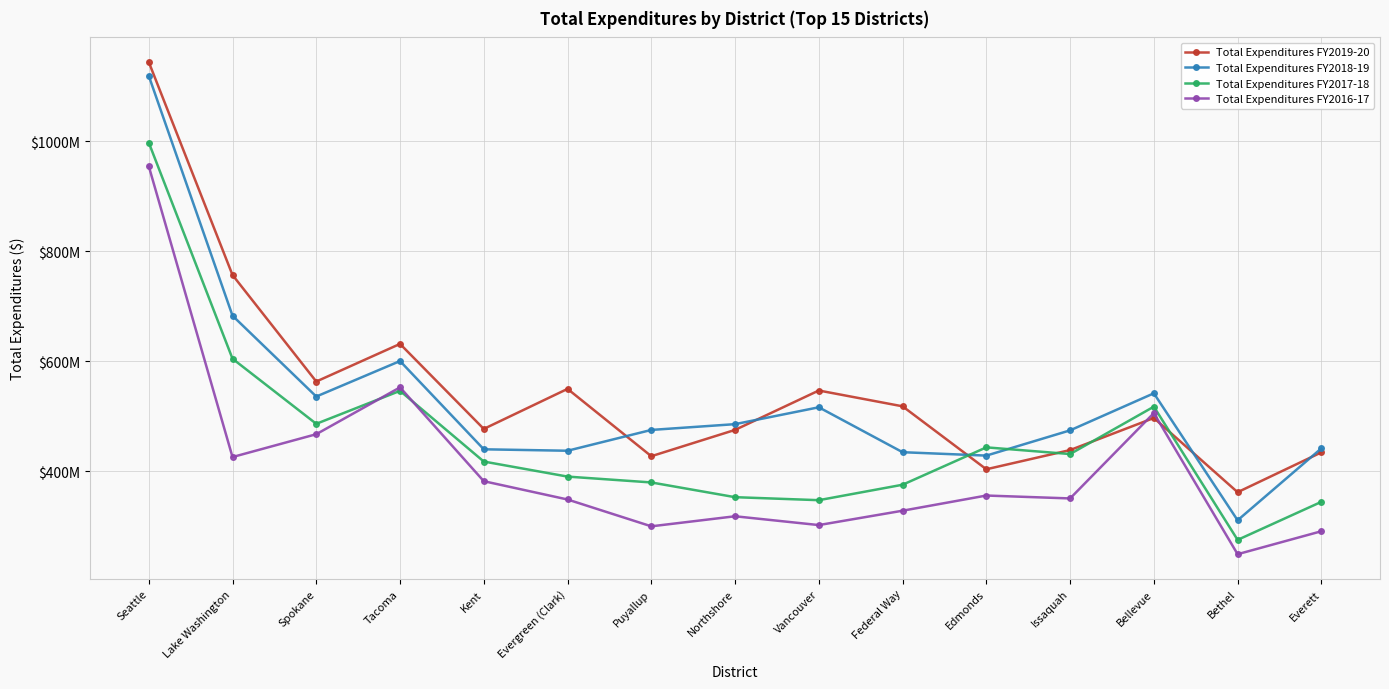

Is this an area chart (filled region under the line)?

No